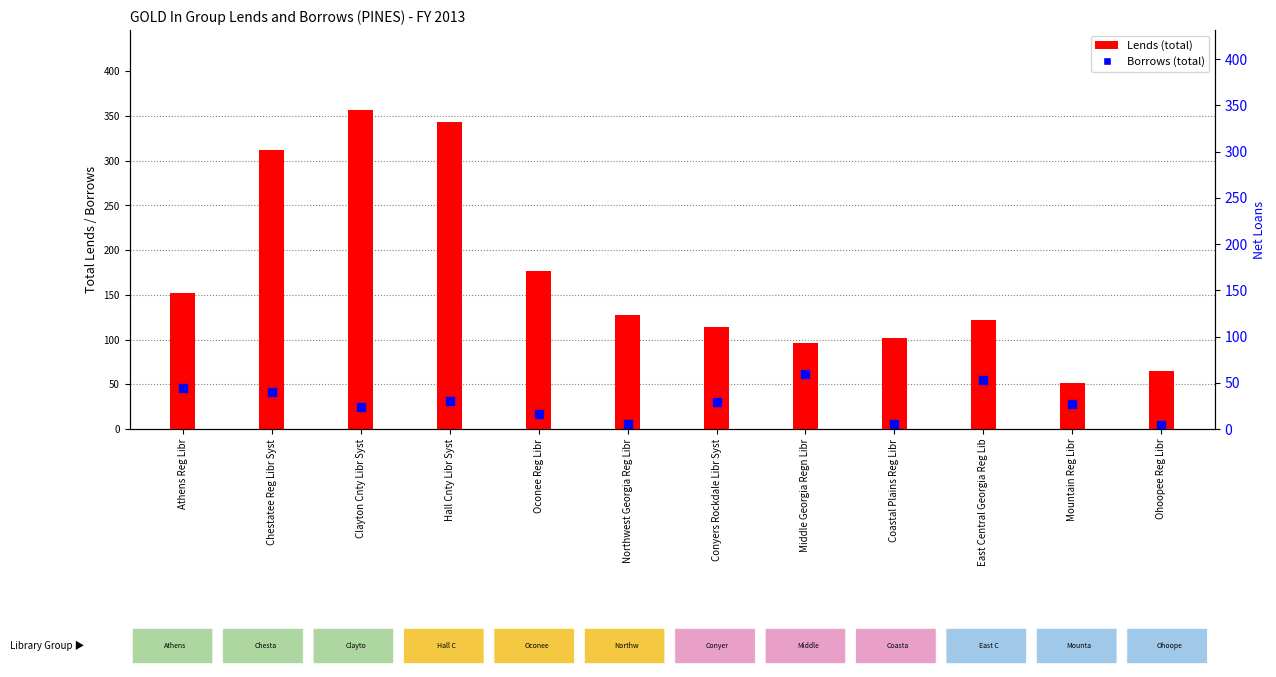

Which series has the largest total across all categories?

Lends